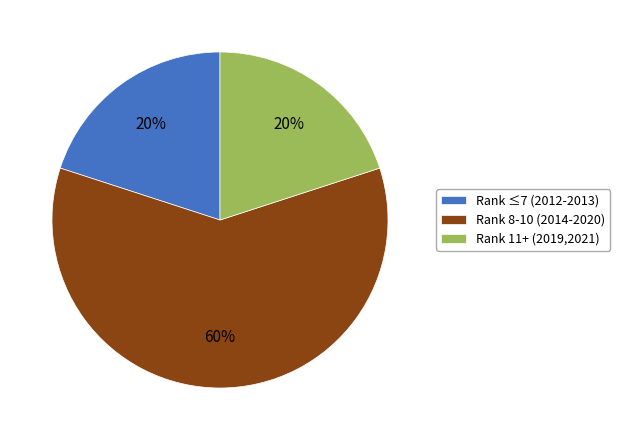

To the nearest percent, what is the average slice percentage?

33%